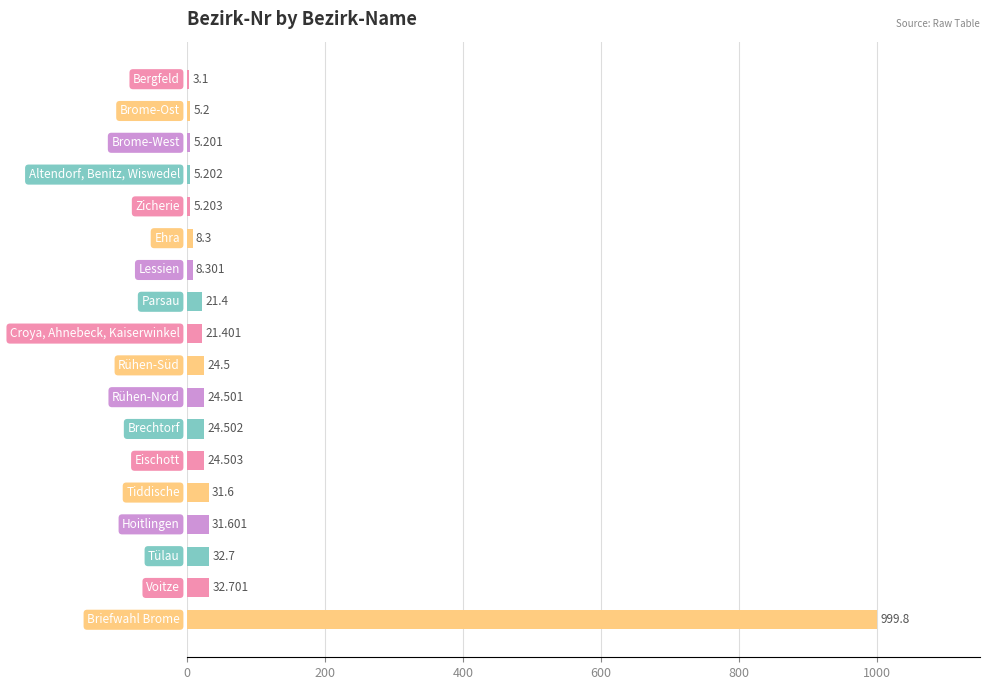

Are the bars horizontal?

Yes